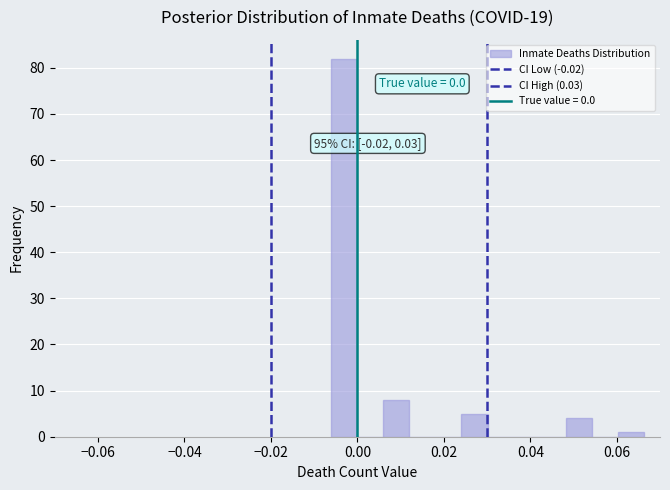

Read against the x-axis, roughly where is the centre of the tallest bar?

-0.004